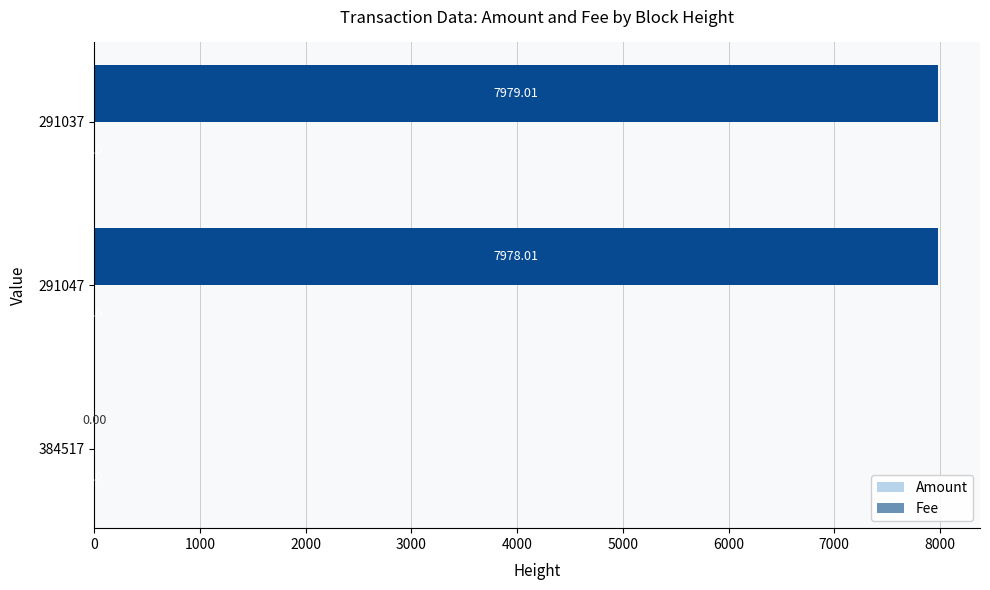

Which series changed the most between 384517 and 291037?

Amount